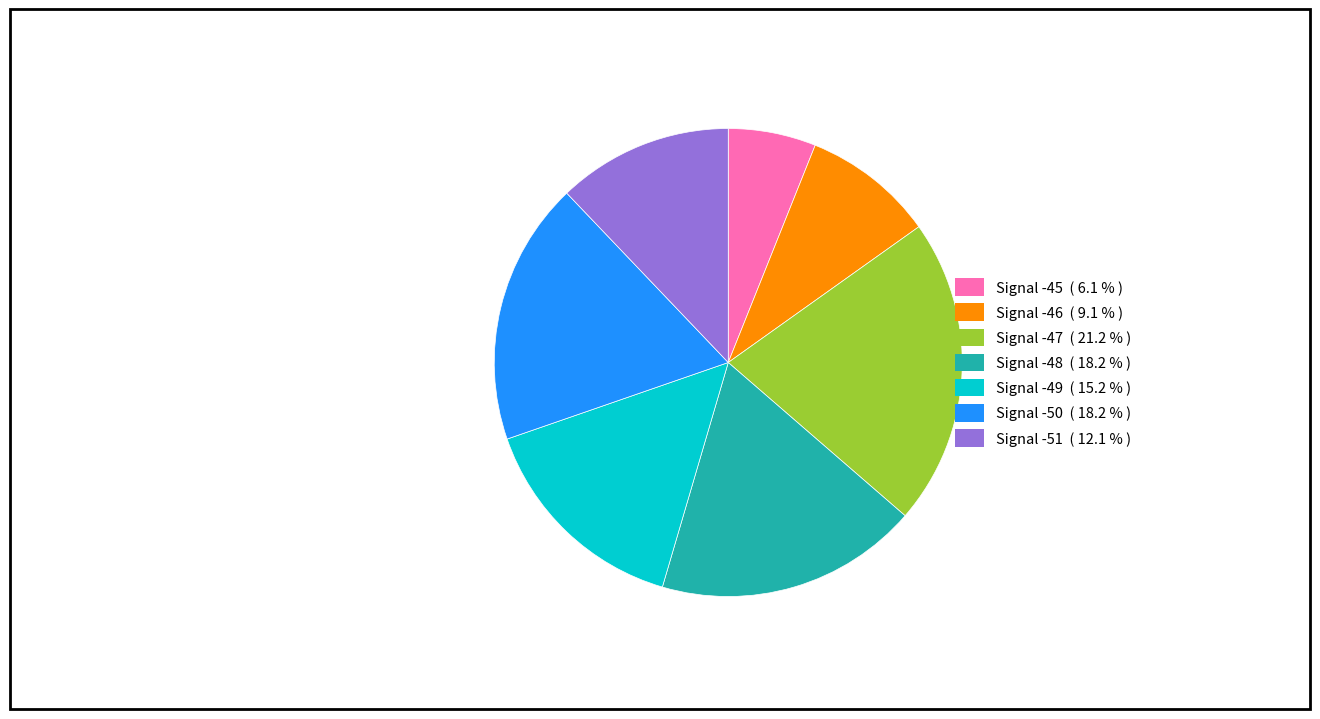

Is there a majority slice in this chart?

No